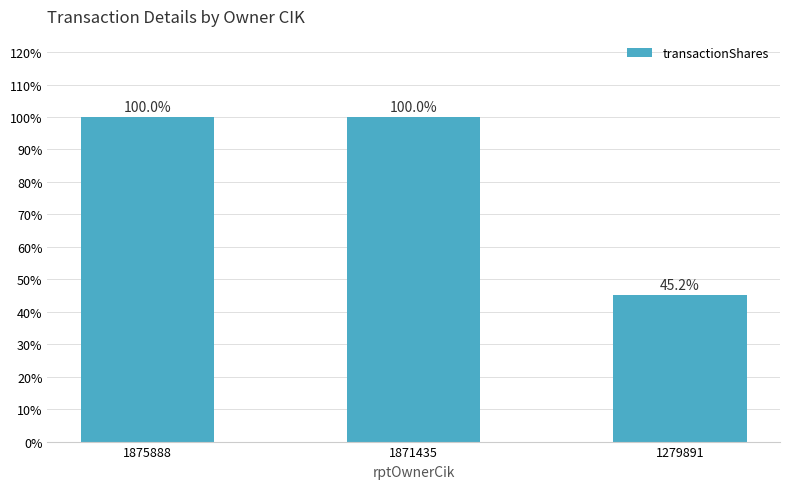

Are the bars horizontal?

No